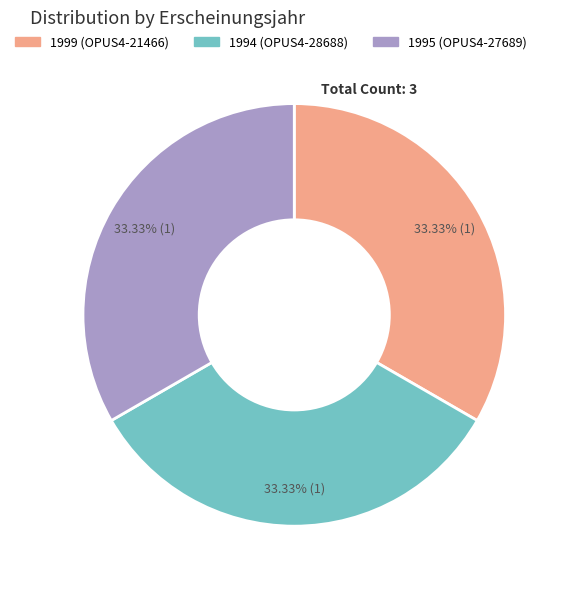

Does any single category account for the majority?

No